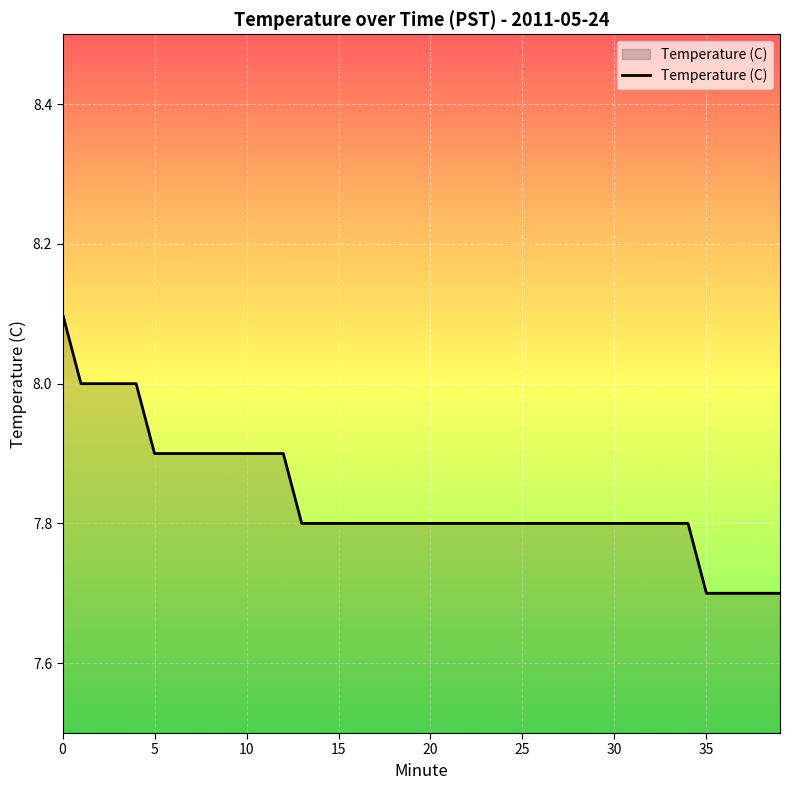

What is the greatest value displayed?

8.1